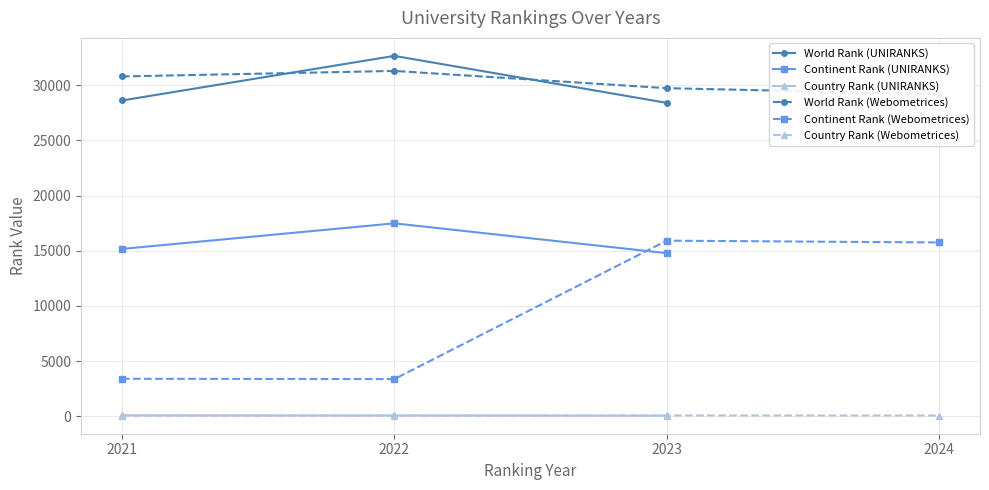

Reading left to right, list all the values displayed in this chart.

world rank: 2021=28607	2022=32649	2023=28392	2021=30784	2022=31286	2023=29725	2024=29175
continent rank: 2021=15159	2022=17479	2023=14777	2021=3397	2022=3369	2023=15909	2024=15747
country rank: 2021=86	2022=72	2023=55	2021=50	2022=56	2023=73	2024=69